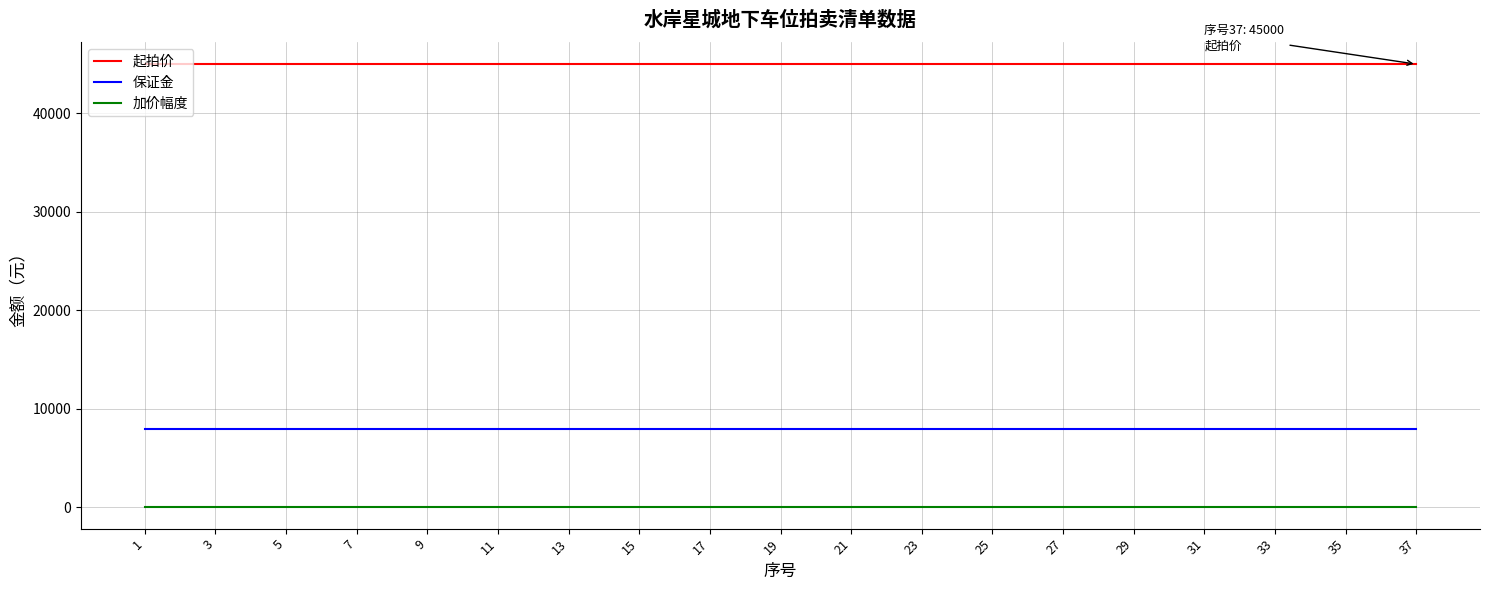

List the series in order of their overall mean, lowest first.

加价幅度, 保证金, 起拍价